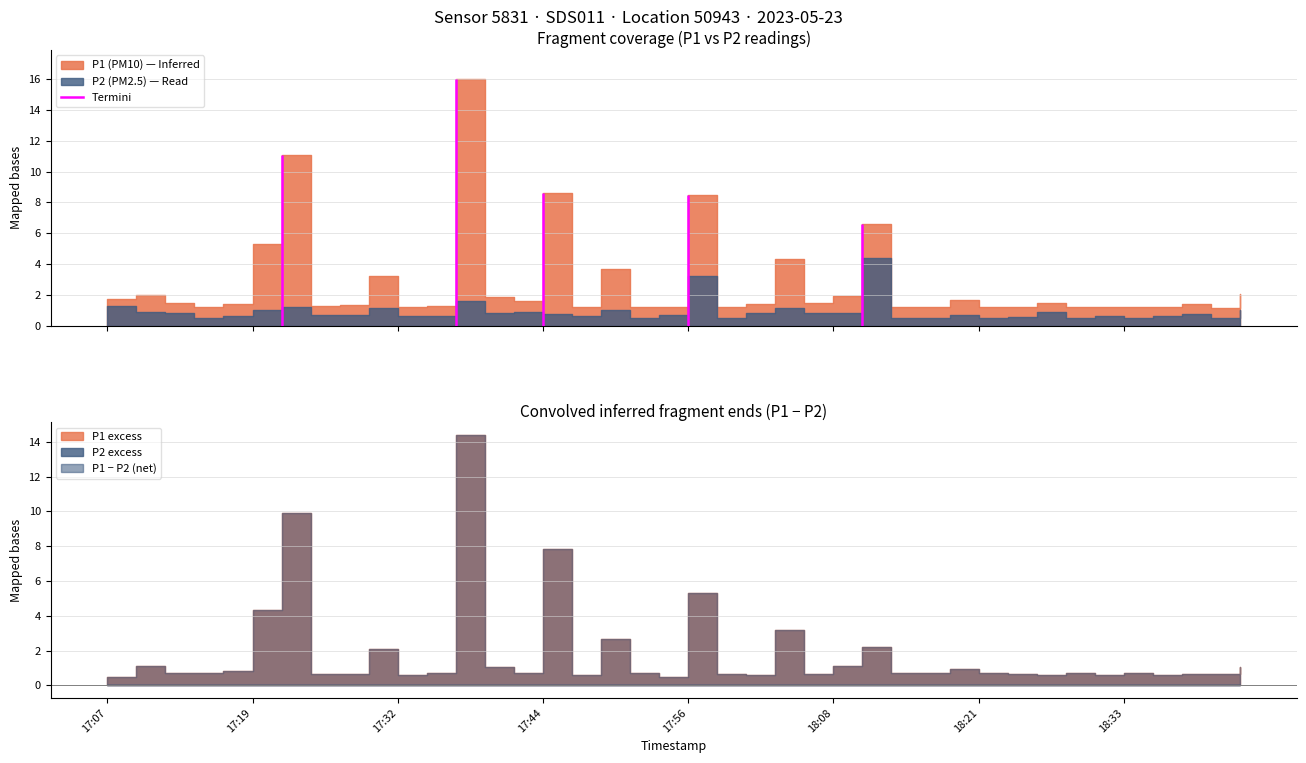

True or false: P1 has a value of 1.4 at 17:27.

True